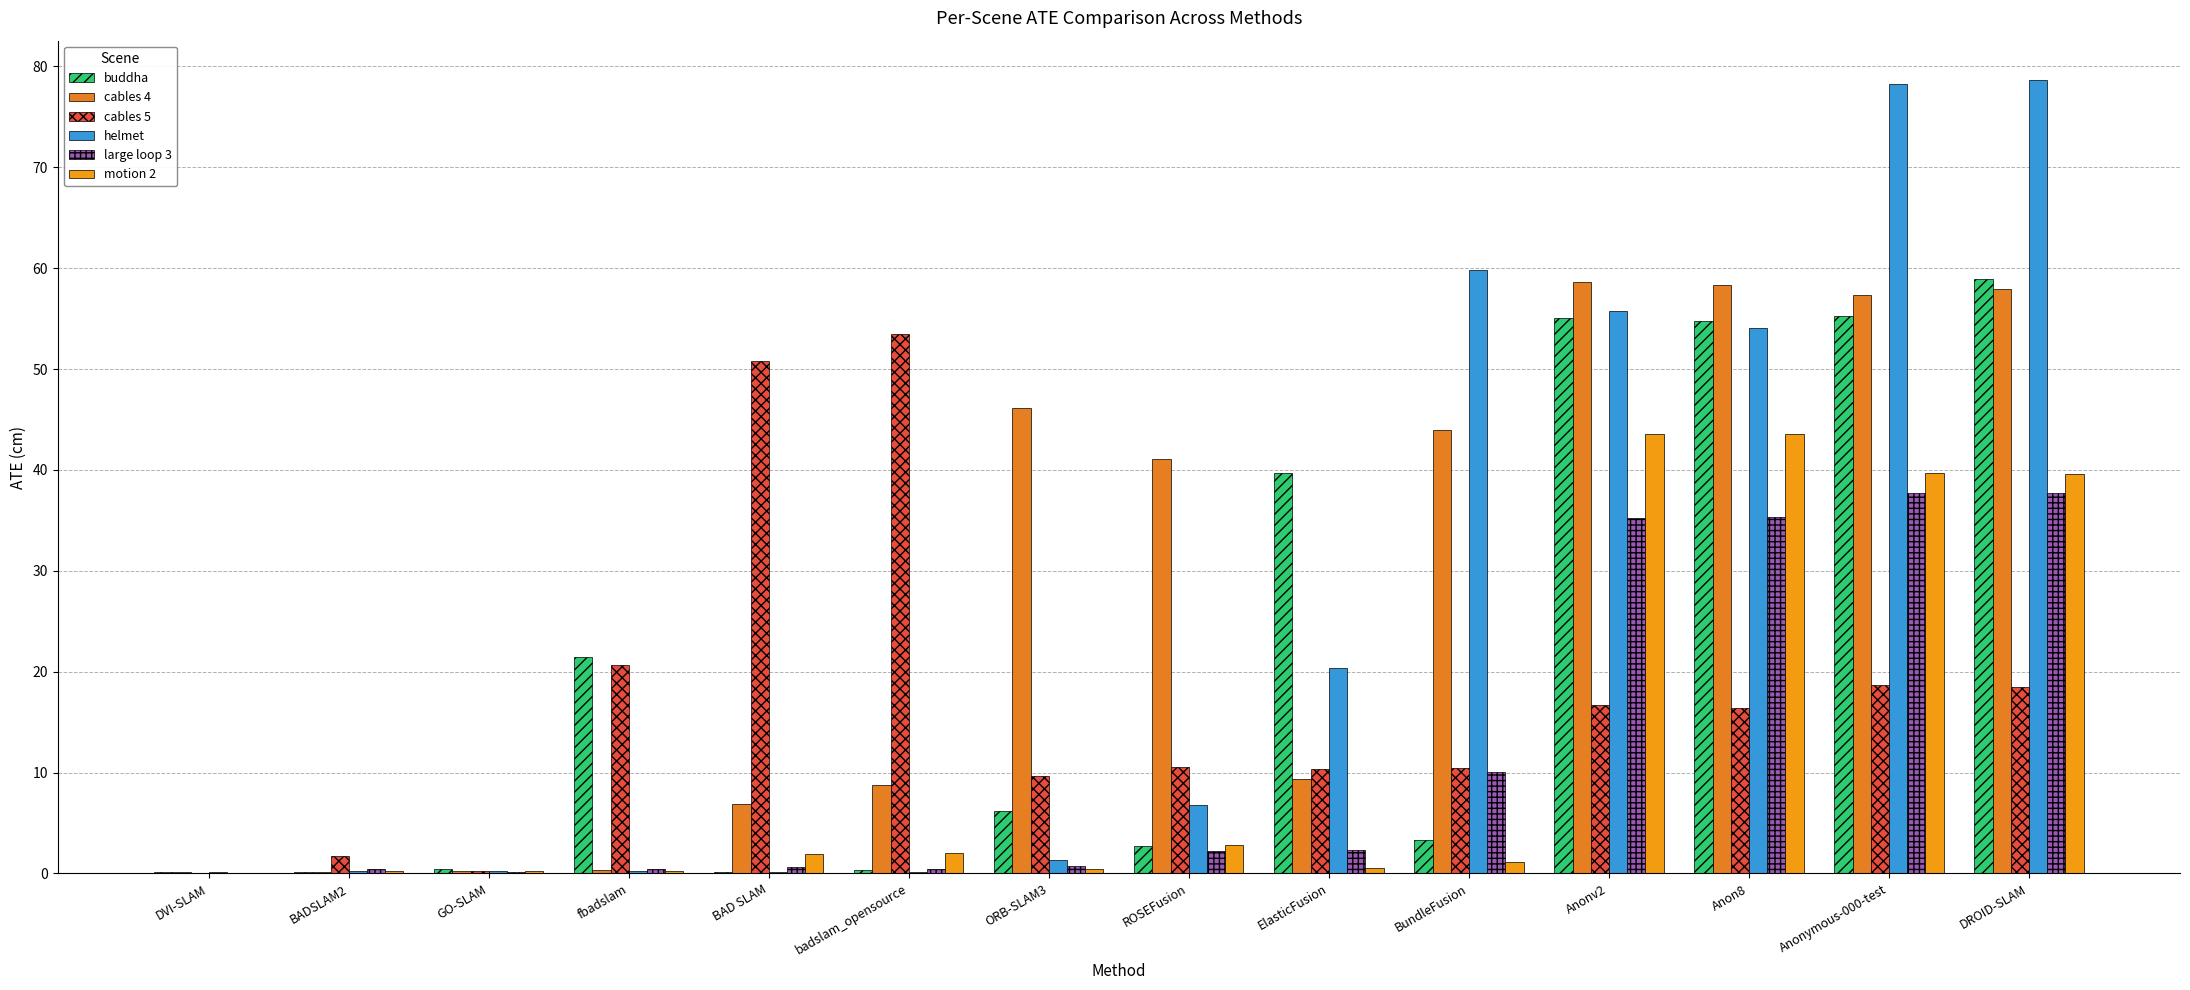

Rank the series by their maximum value, from highest to lowest.

helmet, buddha, cables 4, cables 5, motion 2, large loop 3